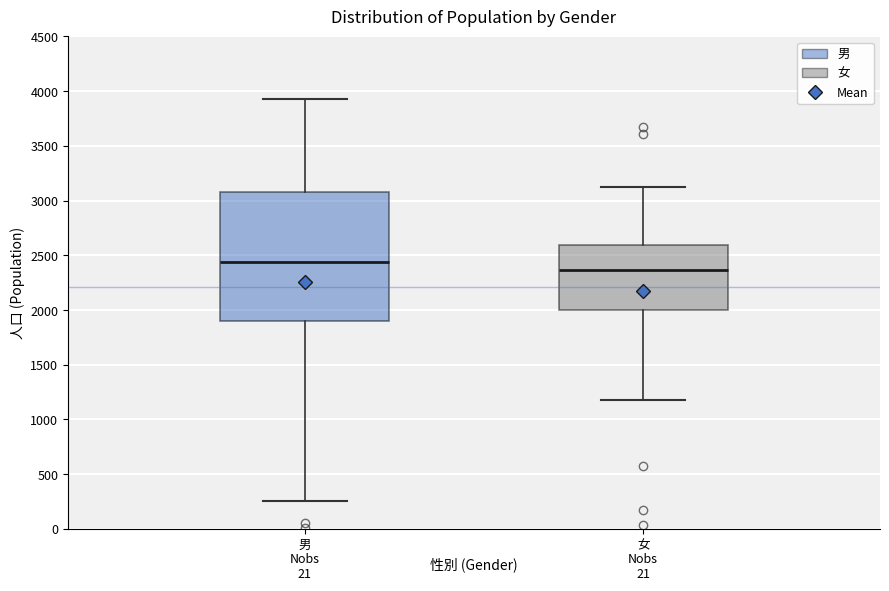

Where is the upper edge of the box for 女 on the y-axis? The values are not printed on the chart, so give them approximately, as read against the axis.

2600